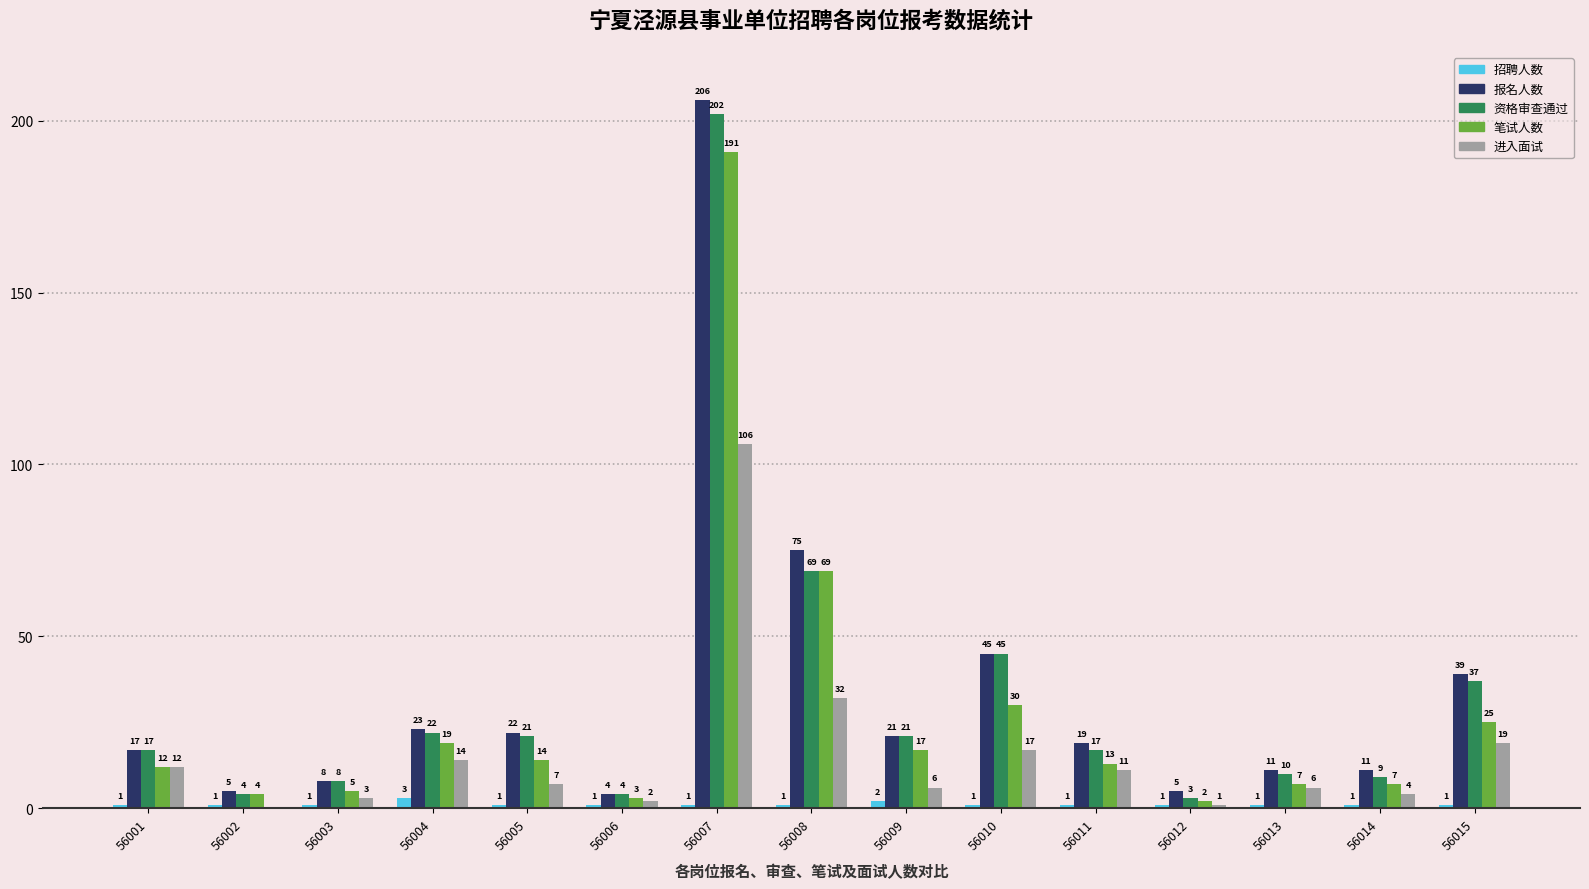

How many data points does each series have?

15